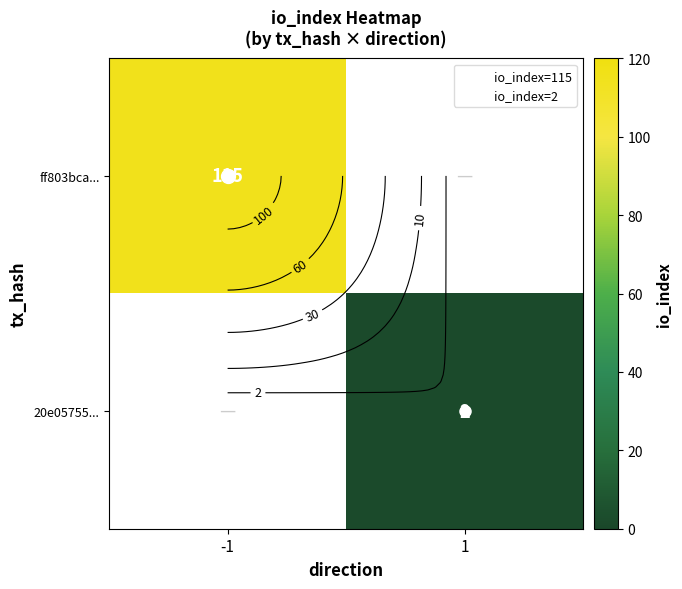

What value does the 20e05755... series have at 1?

2